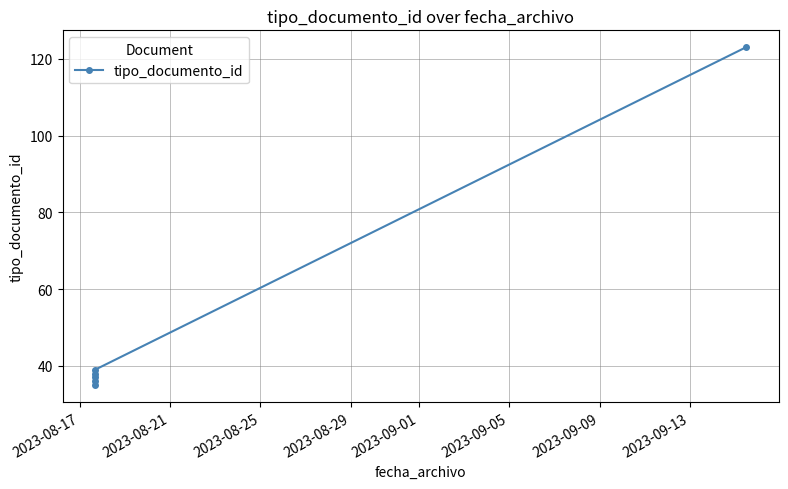

What is the average value?

51